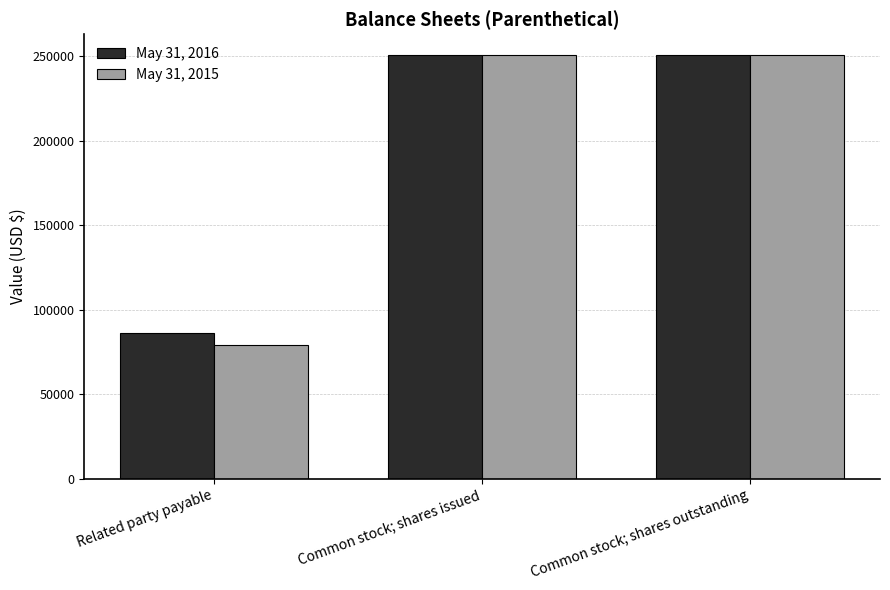

Which series changed the most between Related party payable and Common stock; shares issued?

May 31, 2015